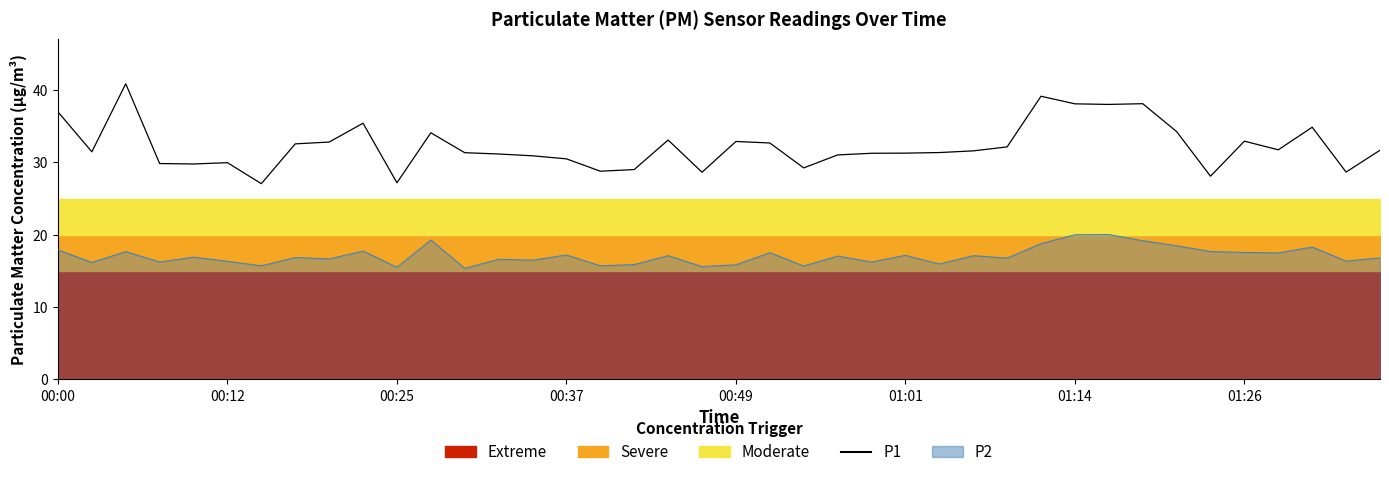

What is the average value?

32.3